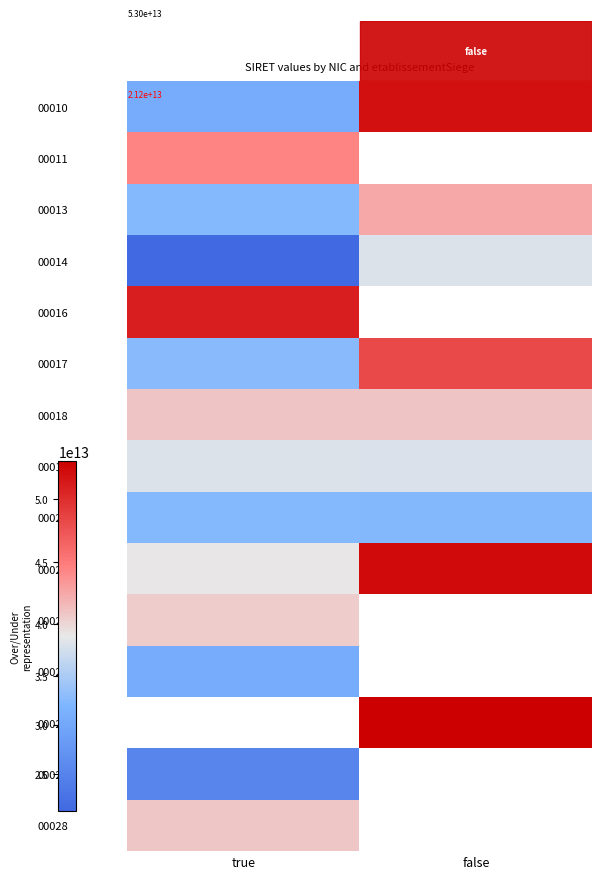

Which has a higher value, true or false?

false